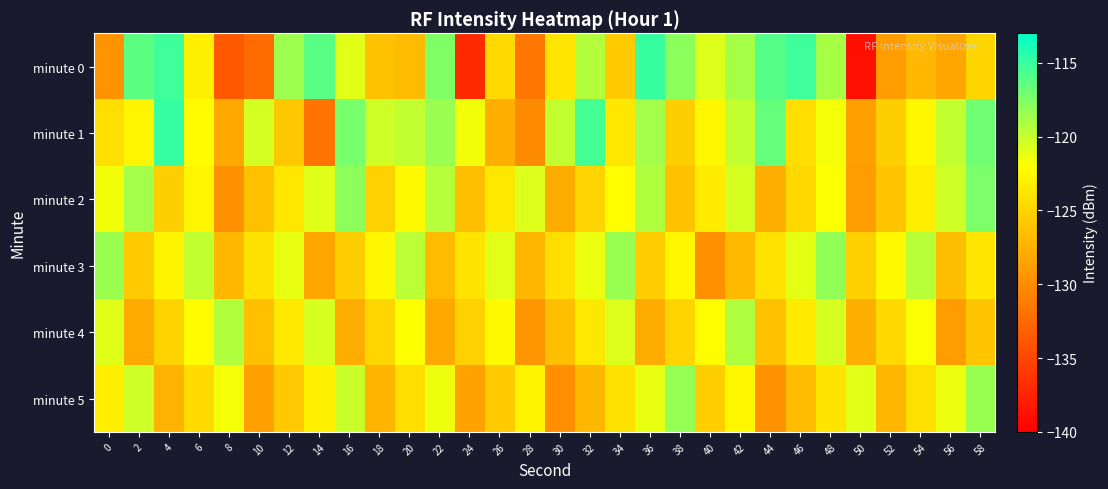

Which series has the largest total across all categories?

minute 1